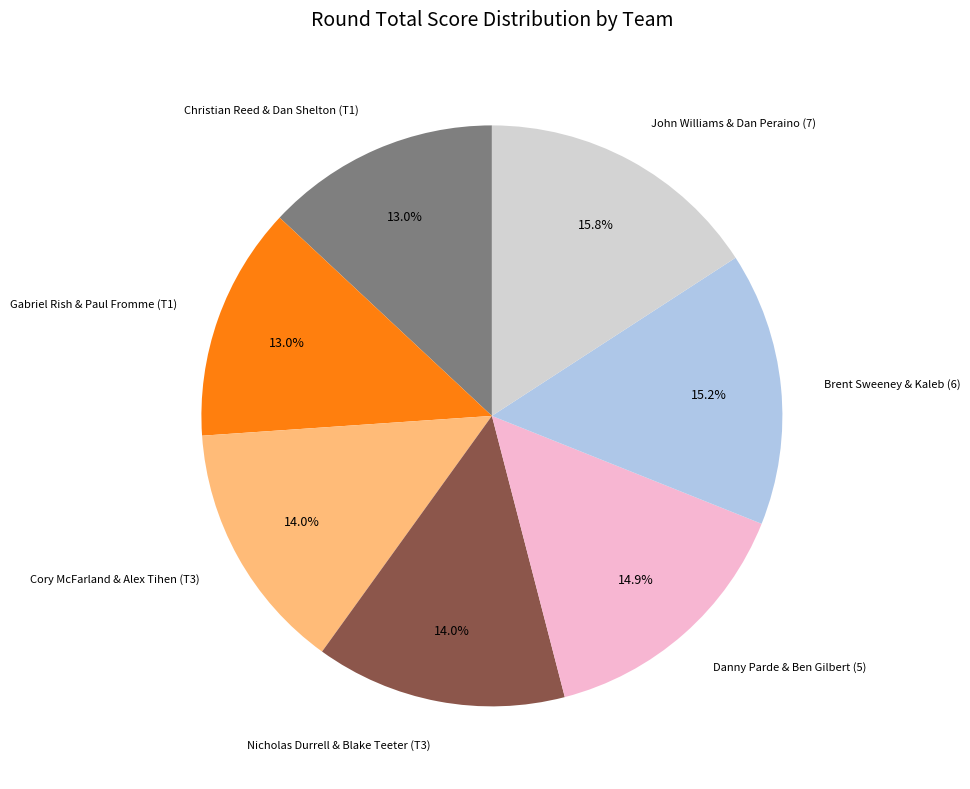

What percentage is the Gabriel Rish & Paul Fromme (T1) slice, to the nearest percent?

13%